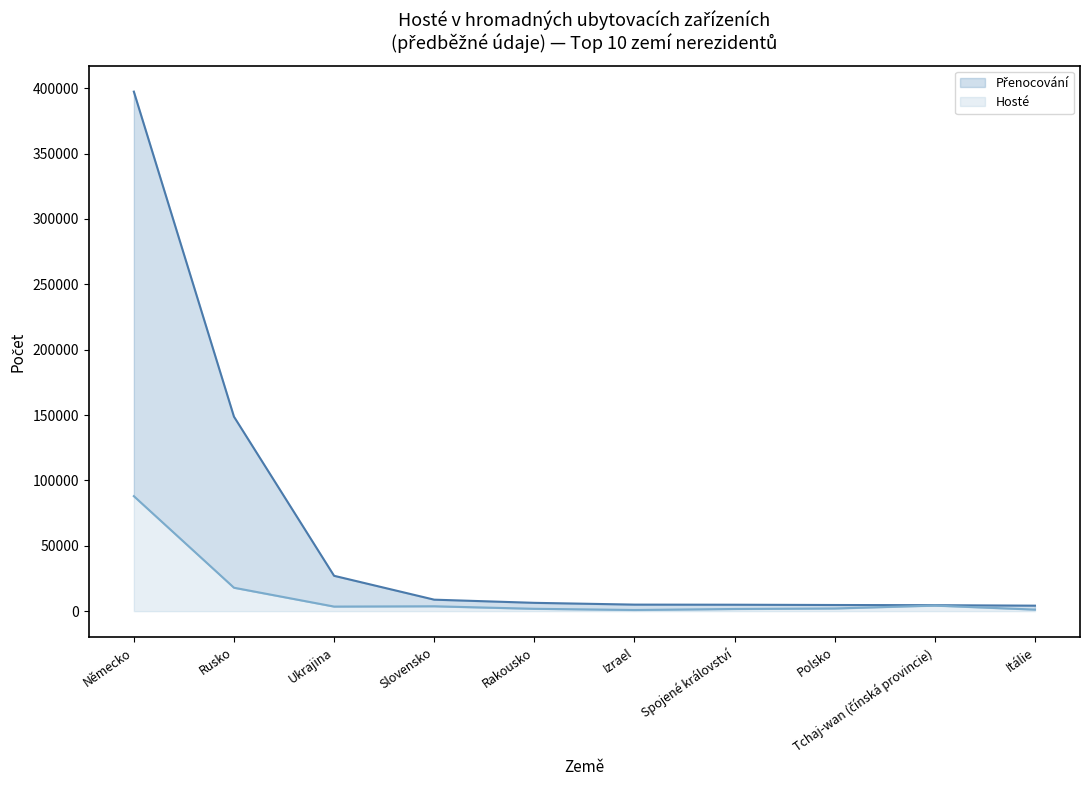

Where is Přenocování nearest to the value 200803?

Rusko